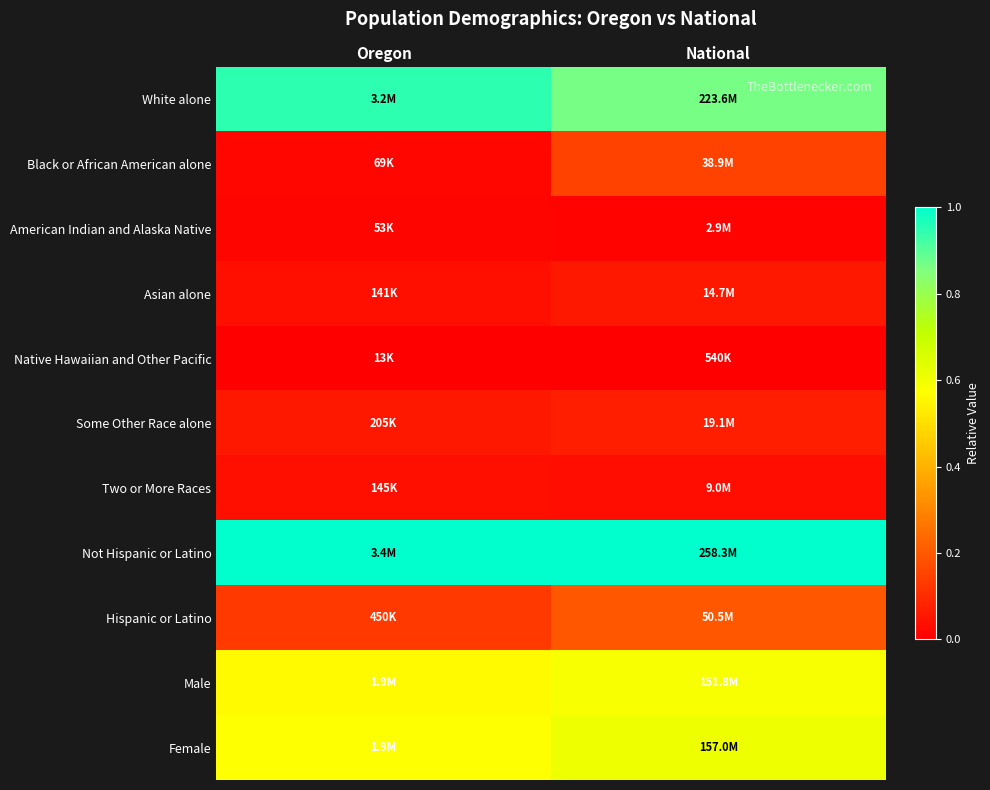

Reading left to right, what are all the values shown in this chart?

White alone: Oregon=0.9	National=0.9
Black or African American alone: Oregon=0.0	National=0.1
American Indian and Alaska Native: Oregon=0.0	National=0.0
Asian alone: Oregon=0.0	National=0.1
Native Hawaiian and Other Pacific: Oregon=0.0	National=0.0
Some Other Race alone: Oregon=0.1	National=0.1
Two or More Races: Oregon=0.0	National=0.0
Not Hispanic or Latino: Oregon=1.0	National=1.0
Hispanic or Latino: Oregon=0.1	National=0.2
Male: Oregon=0.6	National=0.6
Female: Oregon=0.6	National=0.6